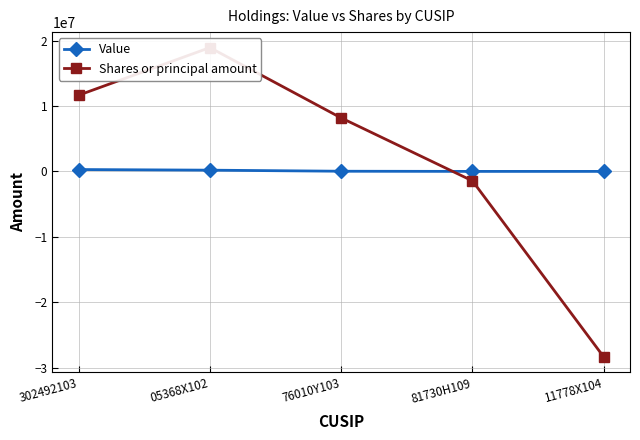

What is the average value of the Shares or principal amount series?

1787316